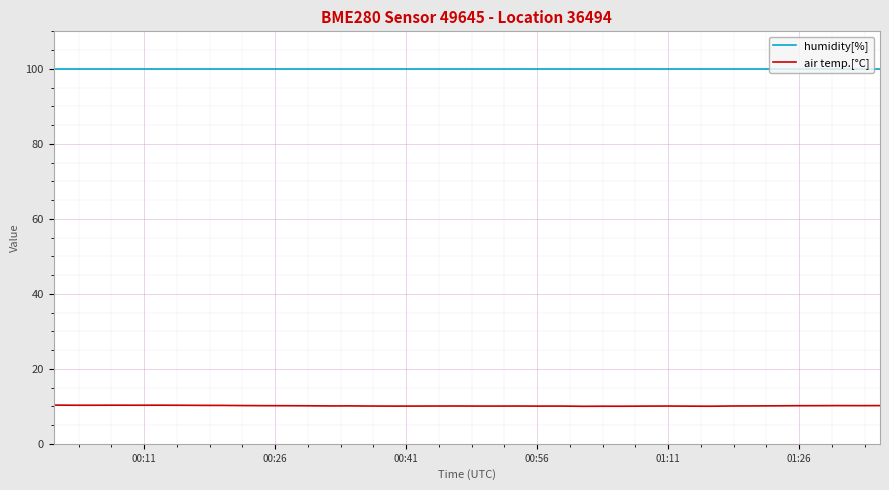

How many lines are shown in the chart?

2